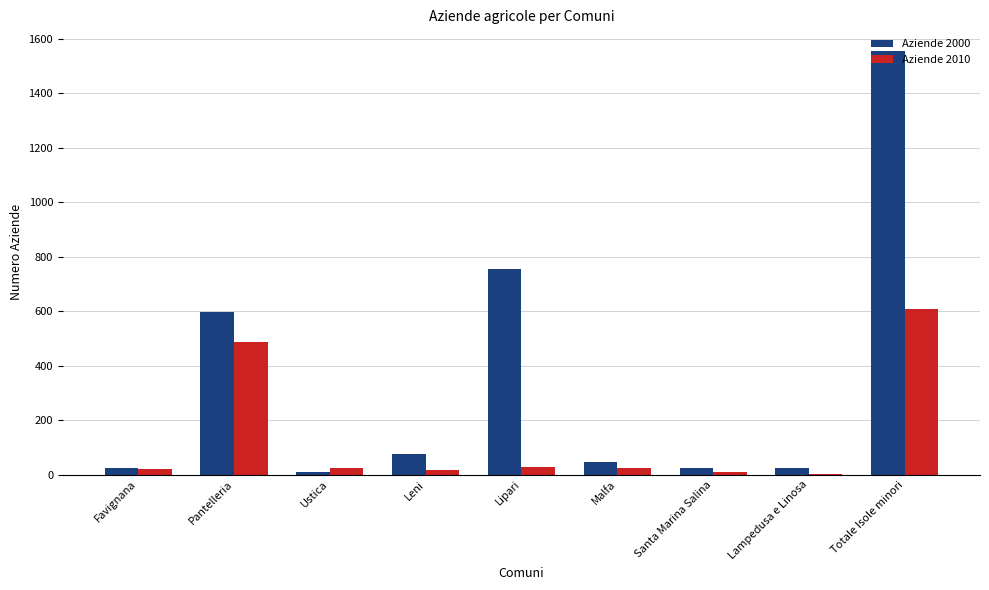

How many data points does each series have?

9